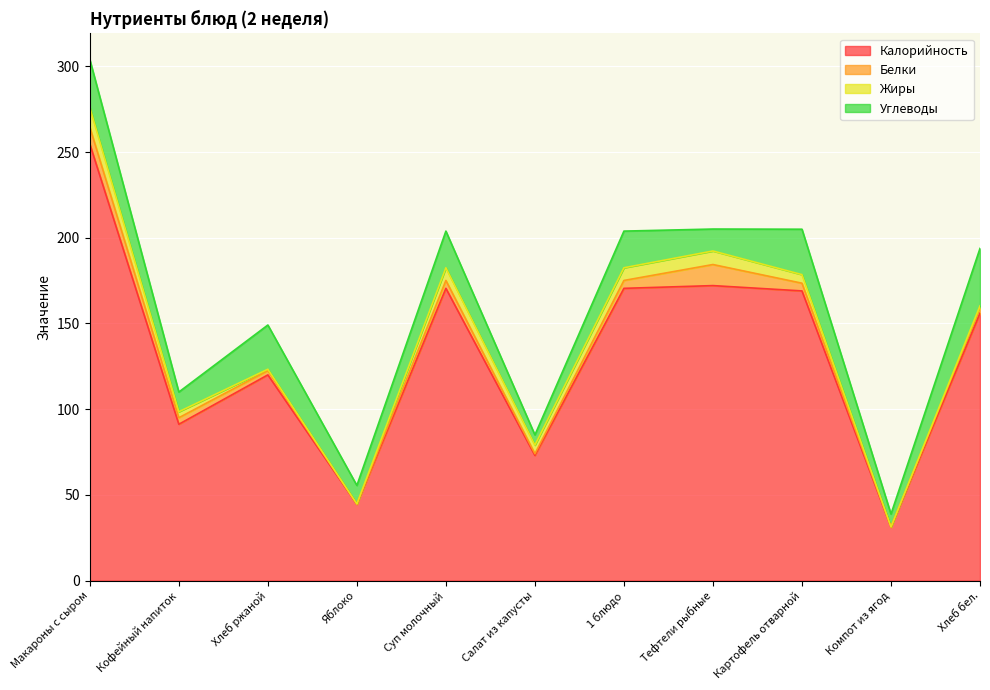

What is the spread (max minus min) of values at Суп молочный?

165.9